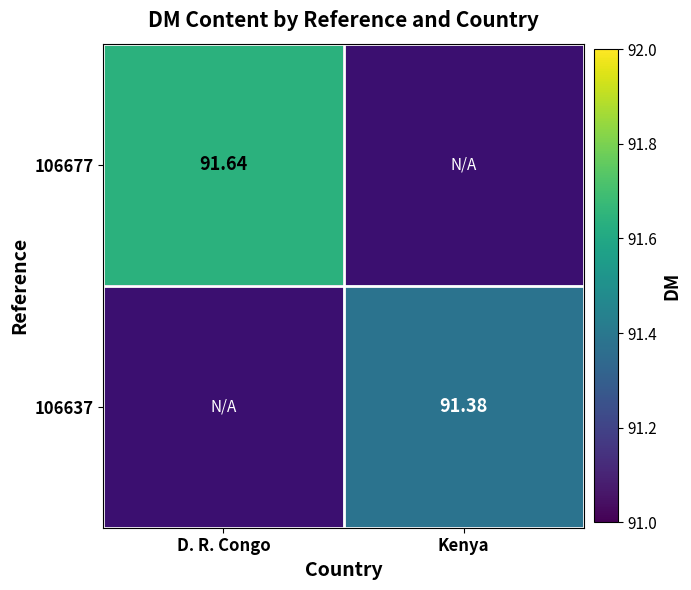

Count the number of data series in this chart.

2